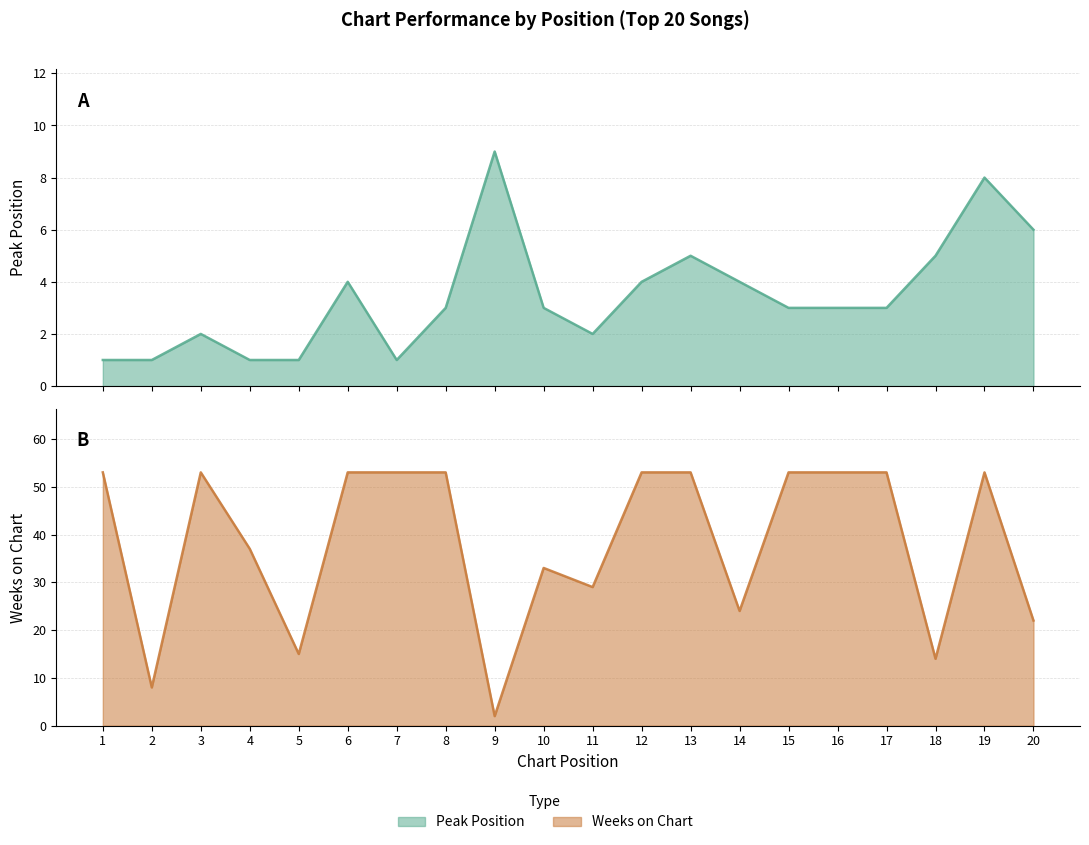

At which label is Peak Position closest to 5?

13